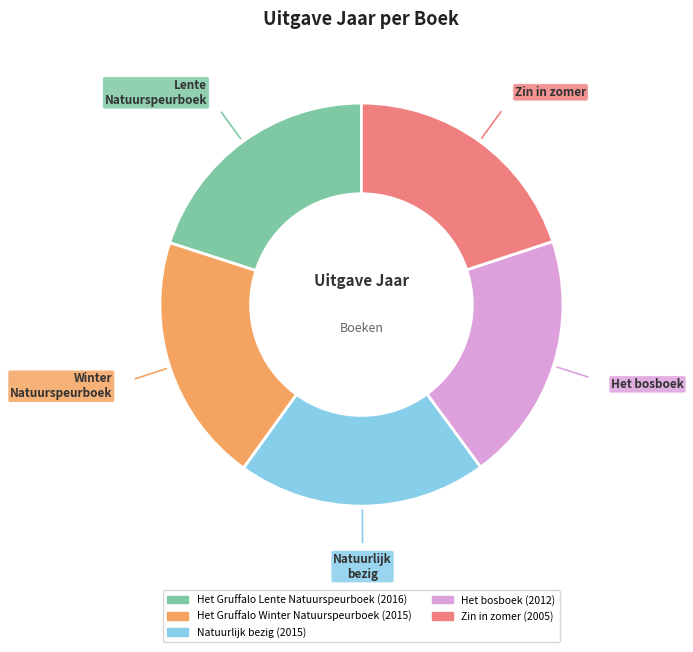

Is there any slice that represents more than half of the pie?

No